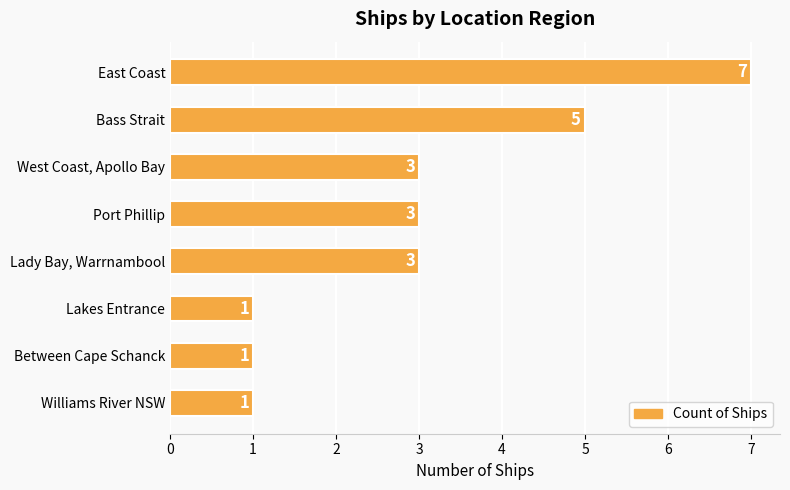

Between Lakes Entrance and Bass Strait, which is larger?

Bass Strait